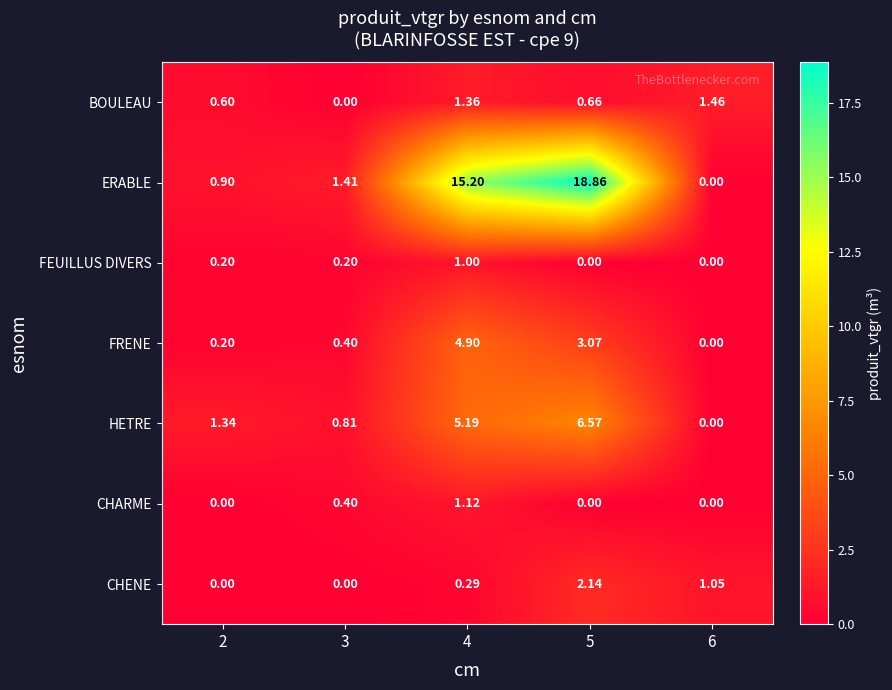

At how many categories does at least one series exceed 18?

1